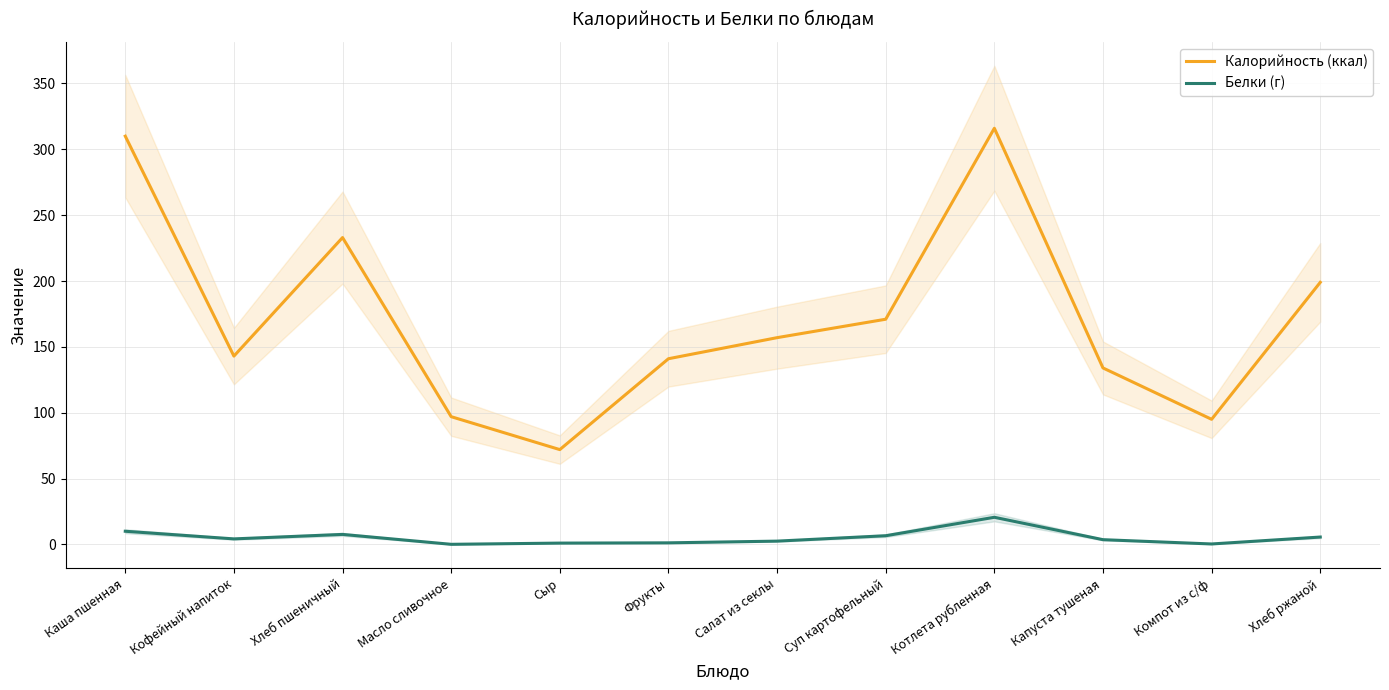

At which label does Калорийность (ккал) reach its peak?

Котлета рубленная